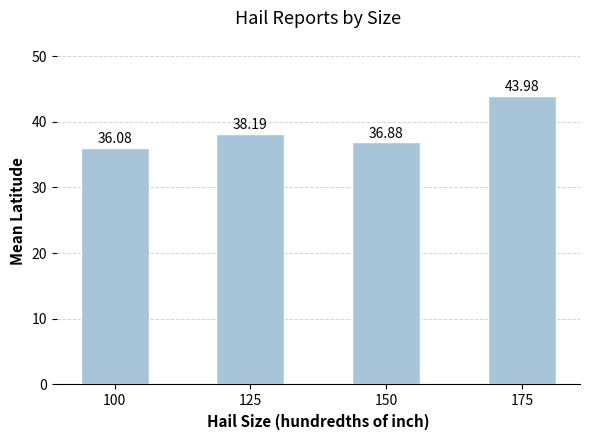

What is the change in value from 100 to 125?

+2.1